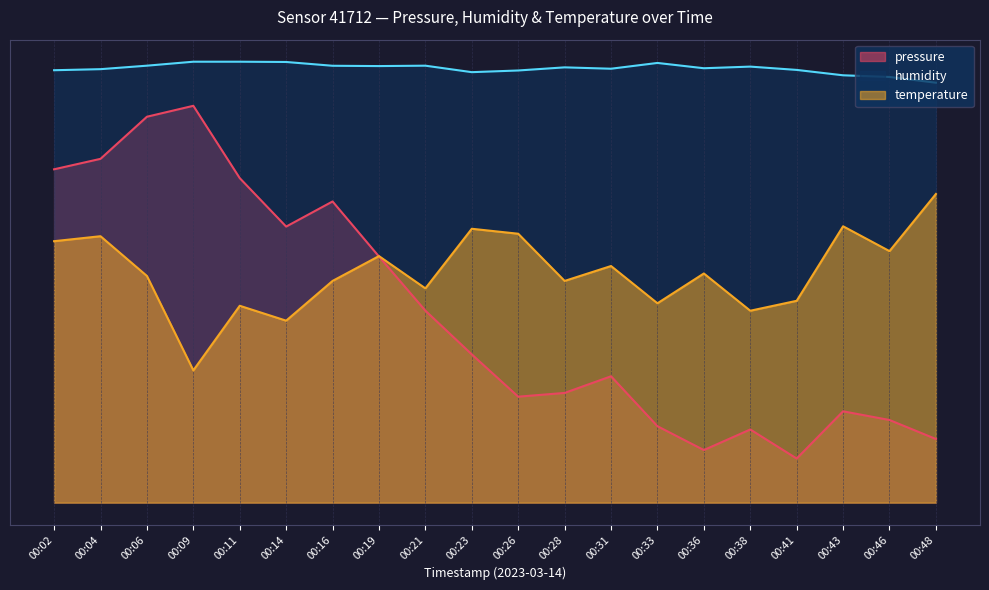

Which category has the lowest value in the humidity series?

00:48